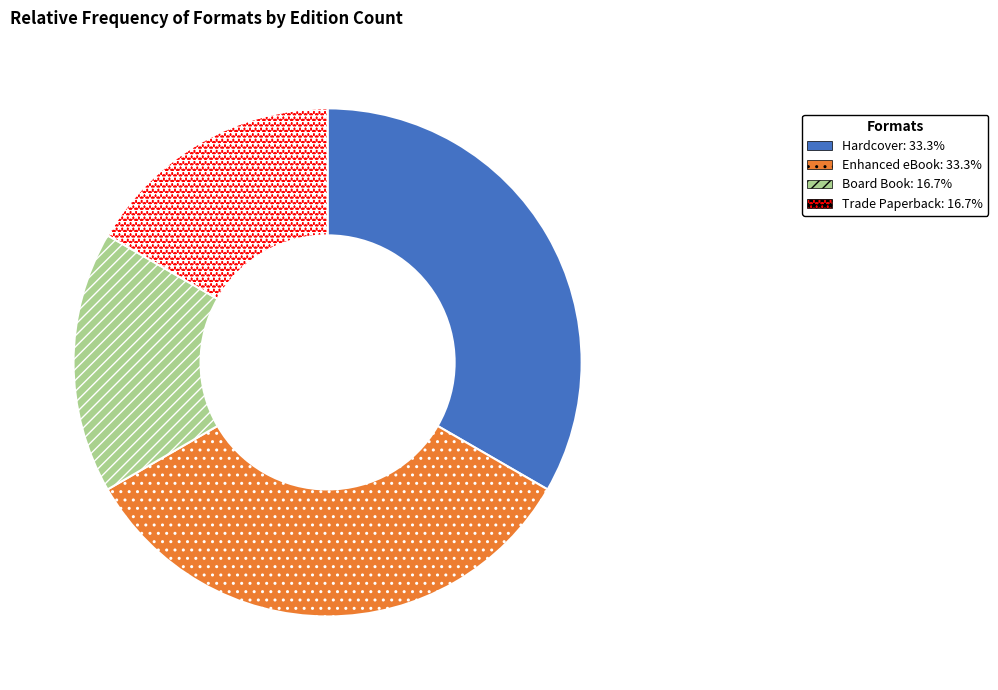

Which has a higher value, Enhanced eBook or Board Book?

Enhanced eBook